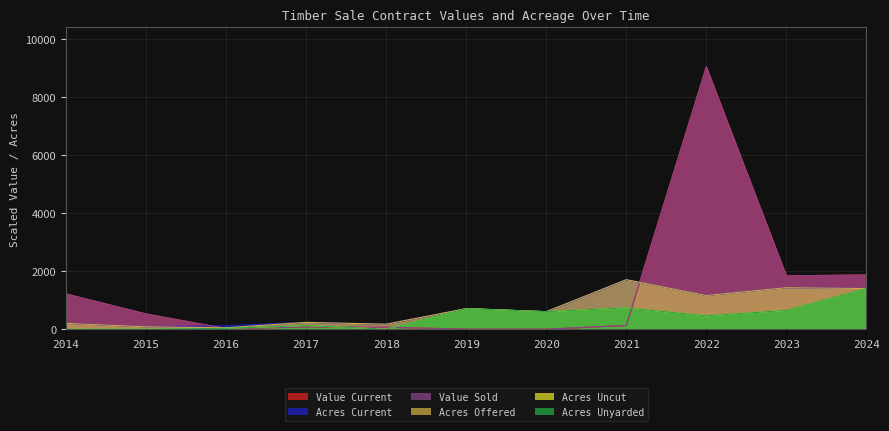

Reading left to right, what are all the values shown in this chart?

Value Current: 2014=1218.1	2015=527.2	2016=18.8	2017=75.4	2018=65.7	2019=0.0	2020=0.0	2021=127.4	2022=9056.4	2023=1841.5	2024=1871.3
Acres Current: 2014=200.0	2015=82.0	2016=117.0	2017=235.0	2018=172.0	2019=709.0	2020=604.0	2021=1707.6	2022=1162.2	2023=1432.0	2024=1402.0
Value Sold: 2014=1218.1	2015=527.2	2016=21.5	2017=75.4	2018=65.7	2019=0.0	2020=0.0	2021=127.4	2022=9056.4	2023=1841.5	2024=1871.3
Acres Offered: 2014=200.0	2015=82.0	2016=47.0	2017=235.0	2018=172.0	2019=709.0	2020=604.0	2021=1707.6	2022=1162.2	2023=1432.0	2024=1402.0
Acres Uncut: 2014=0.0	2015=2.0	2016=30.0	2017=124.0	2018=0.0	2019=709.0	2020=604.0	2021=735.0	2022=462.2	2023=648.0	2024=1402.0
Acres Unyarded: 2014=0.0	2015=2.0	2016=30.0	2017=124.0	2018=0.0	2019=709.0	2020=604.0	2021=735.0	2022=462.2	2023=648.0	2024=1402.0